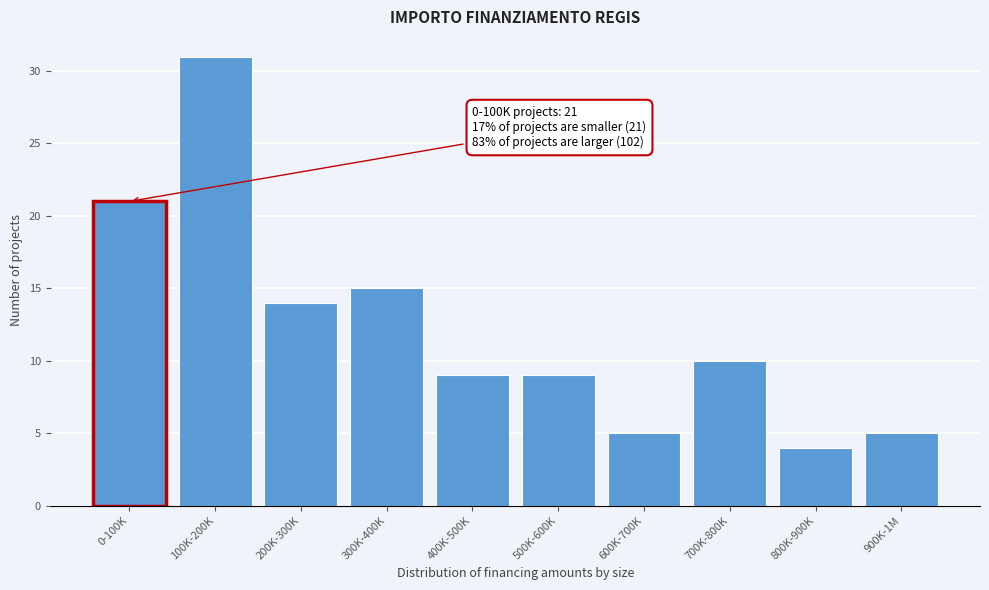

Reading left to right, extract all data points from this chart.

0-100K=21	100K-200K=31	200K-300K=14	300K-400K=15	400K-500K=9	500K-600K=9	600K-700K=5	700K-800K=10	800K-900K=4	900K-1M=5